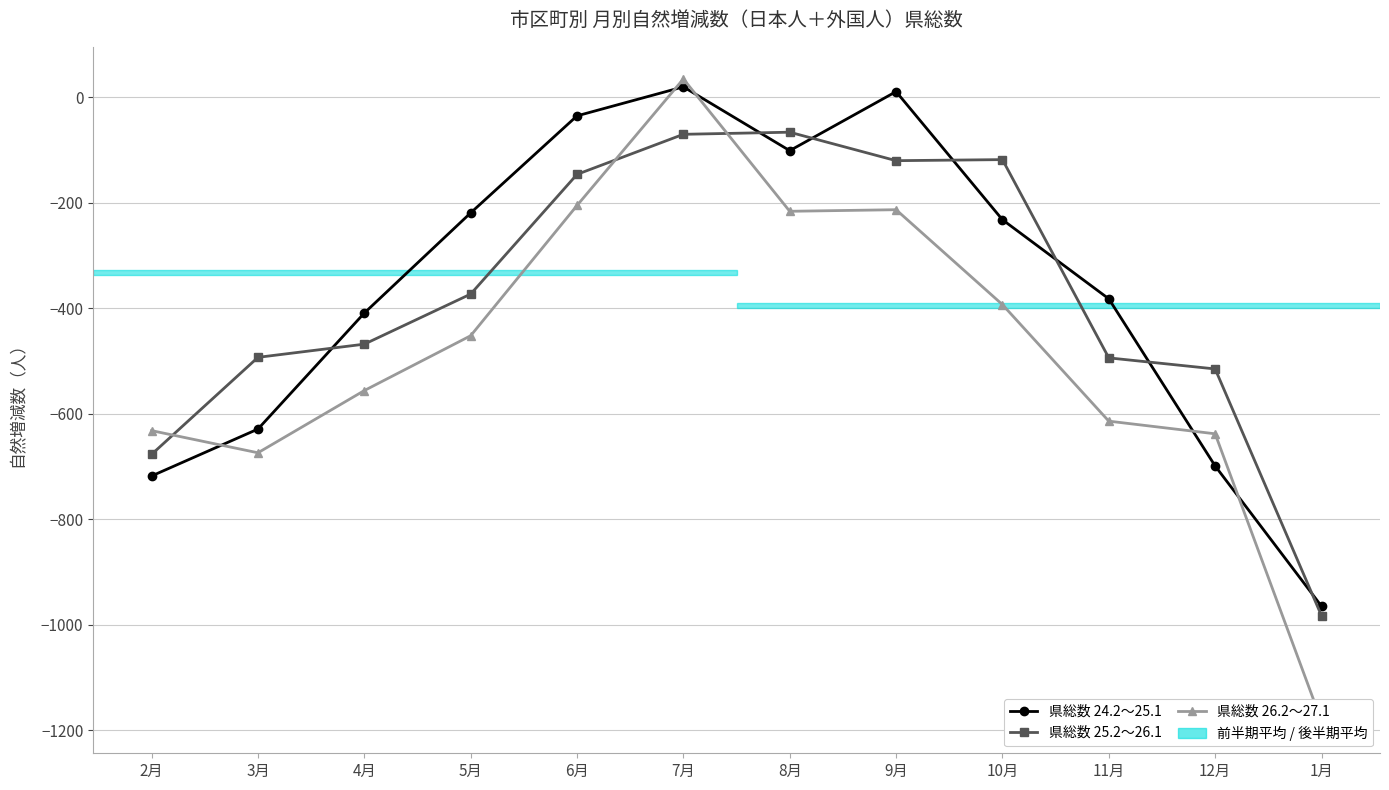

Reading left to right, what are all the values shown in this chart?

県総数 24.2～25.1: -718	-629	-409	-219	-35	20	-101	11	-232	-382	-699	-965
県総数 25.2～26.1: -677	-493	-468	-373	-146	-70	-66	-120	-118	-494	-515	-983
県総数 26.2～27.1: -632	-674	-556	-452	-205	35	-216	-213	-393	-614	-638	-1183